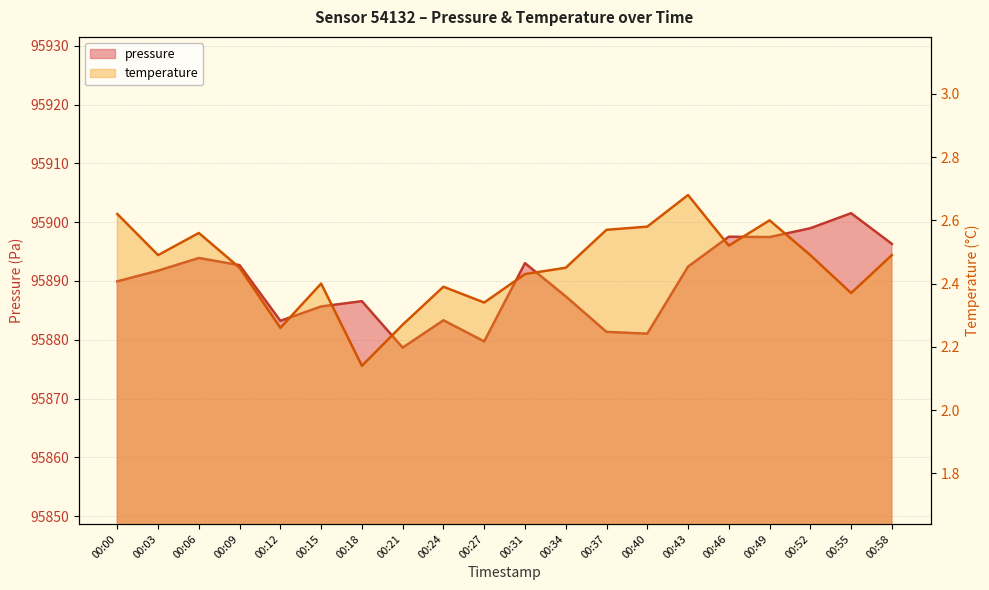

What is the highest value of the temperature series?

2.7